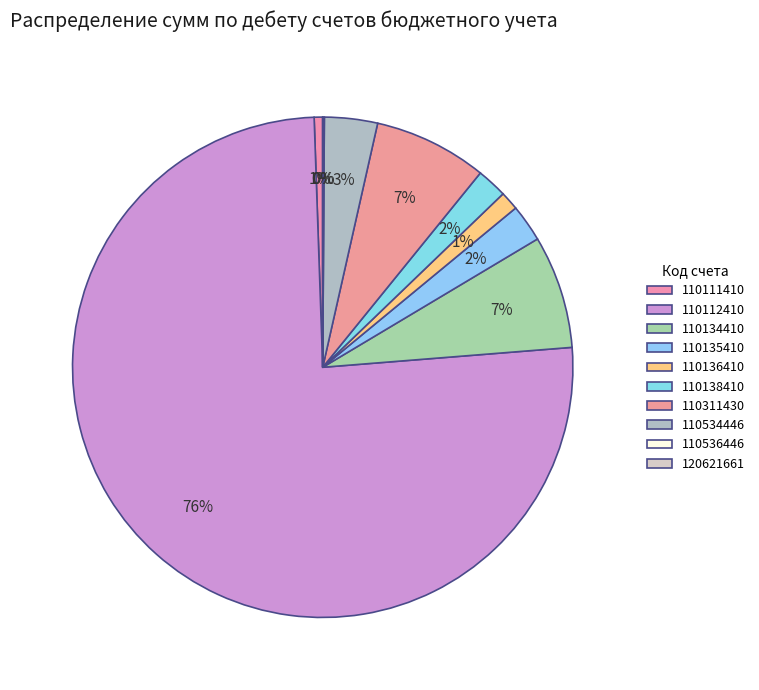

What percentage is the 110134410 slice, to the nearest percent?

7%